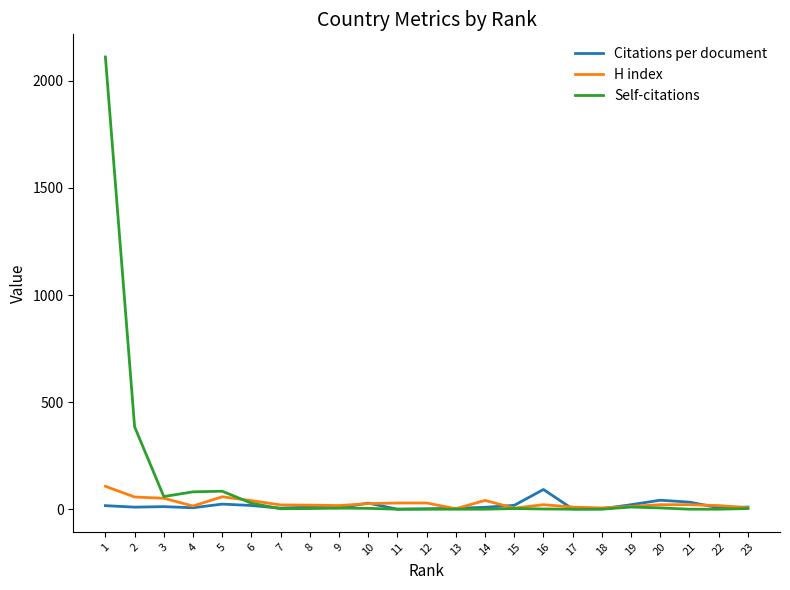

Which series has the widest spread of values?

Self-citations